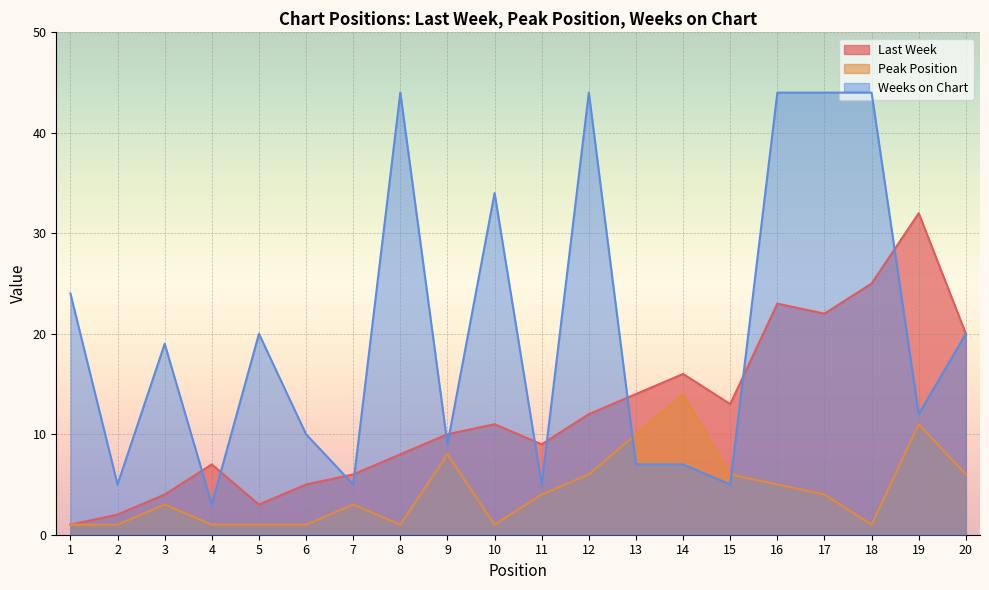

How many interior local peaks does the Peak Position series have?

5